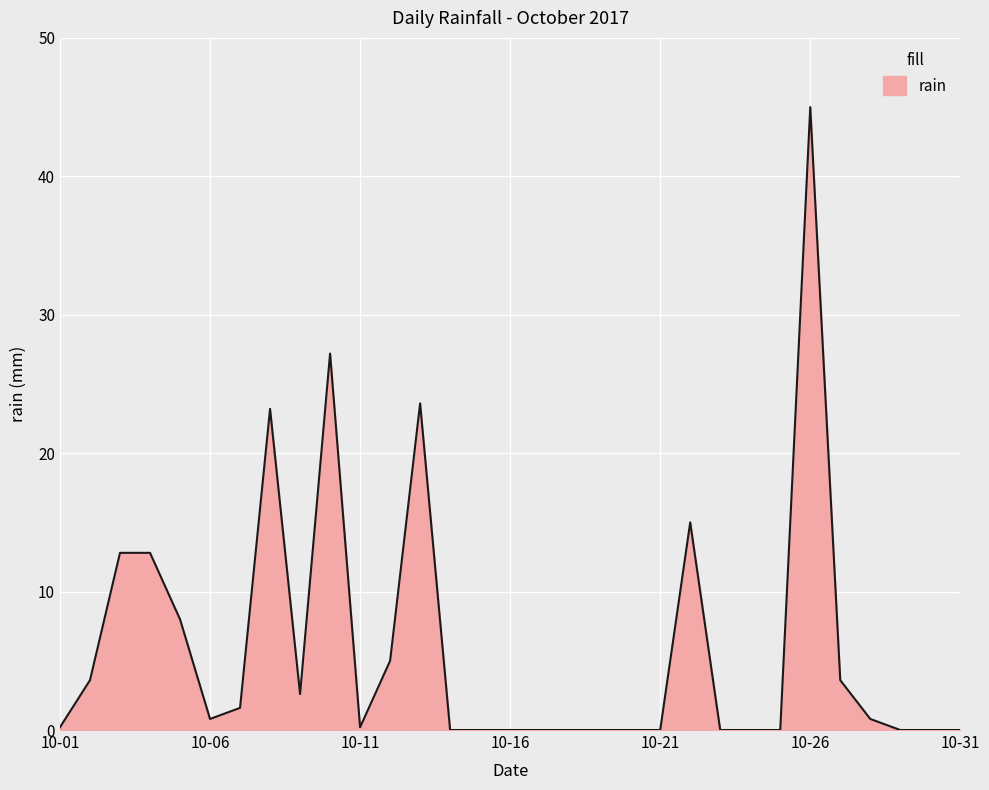

What is the average value?

6.0